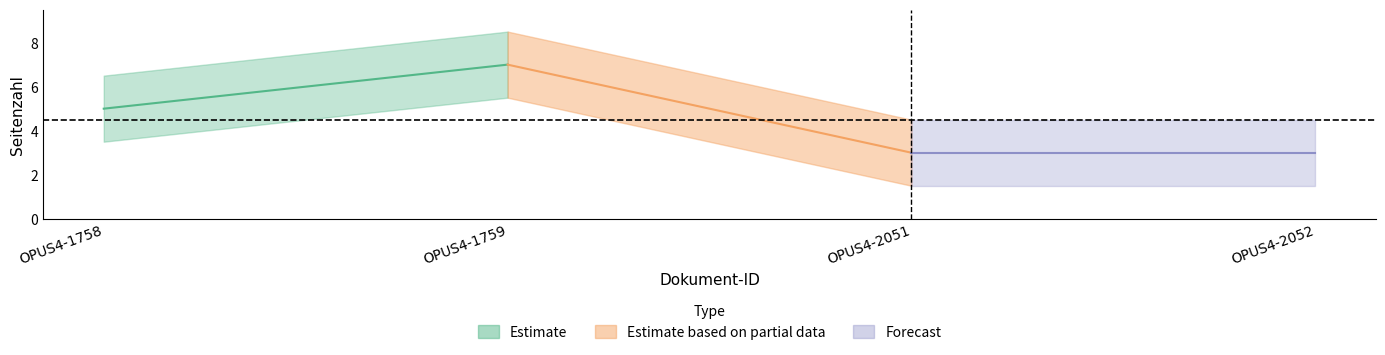

What is the minimum value shown in the chart?

3